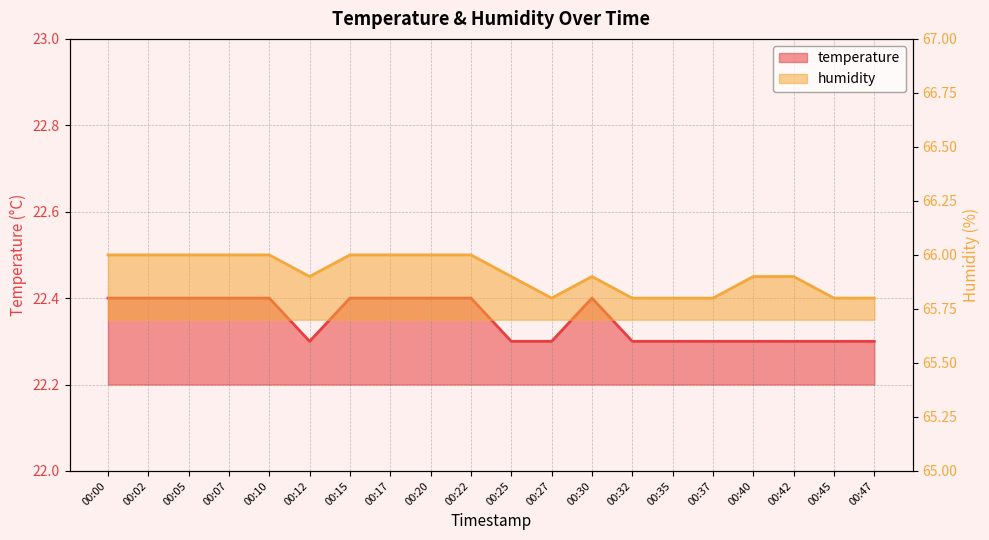

How many humidity values are between 65 and 66?

20